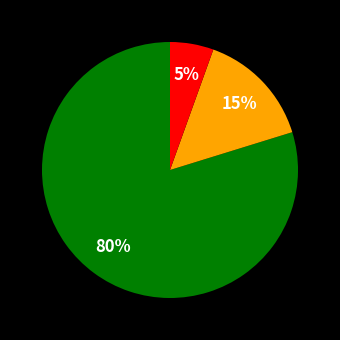

Is there any slice that represents more than half of the pie?

Yes